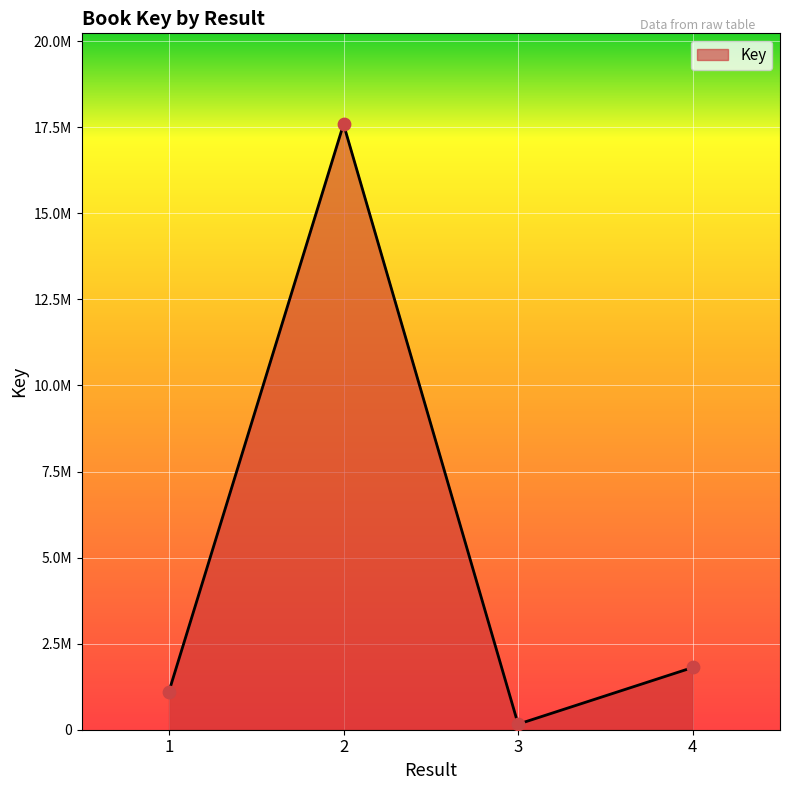

Which has a higher value, 1 or 3?

1